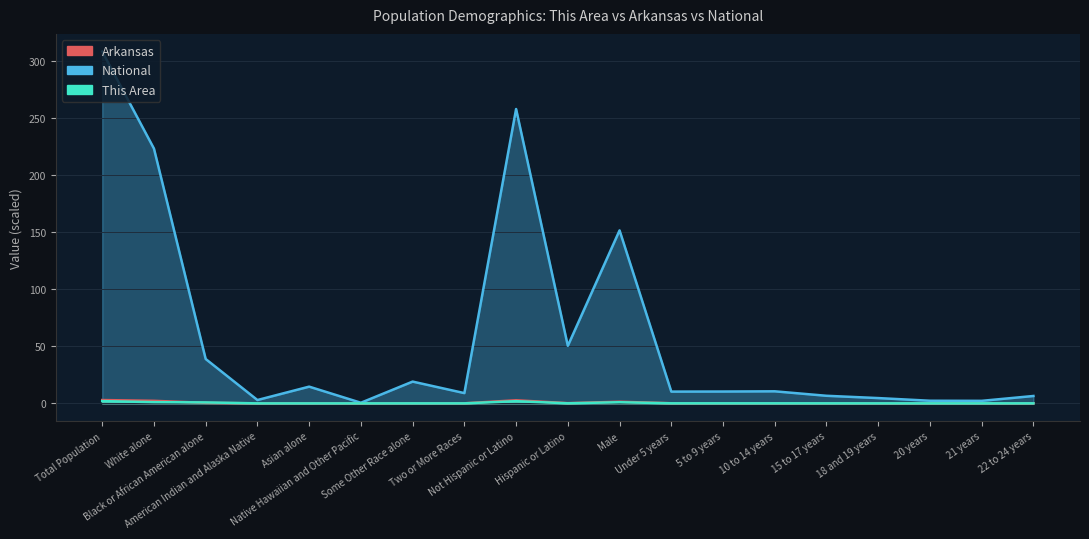

What is the total value across all series at Not Hispanic or Latino?

262.9